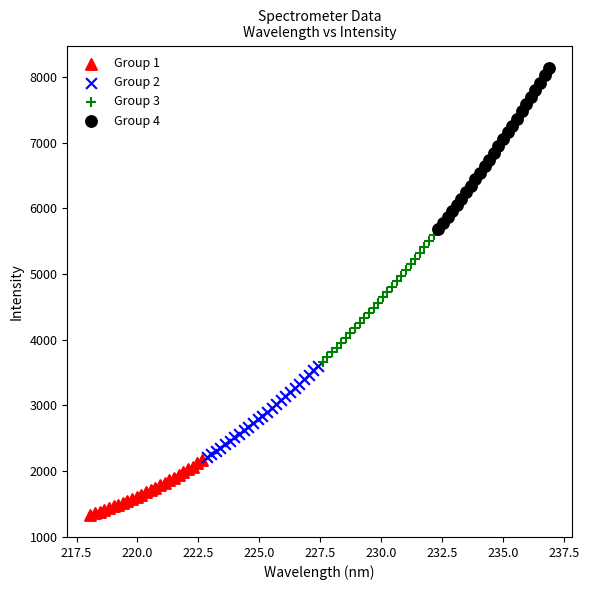

Which series has the widest spread of Y values?

Group 4